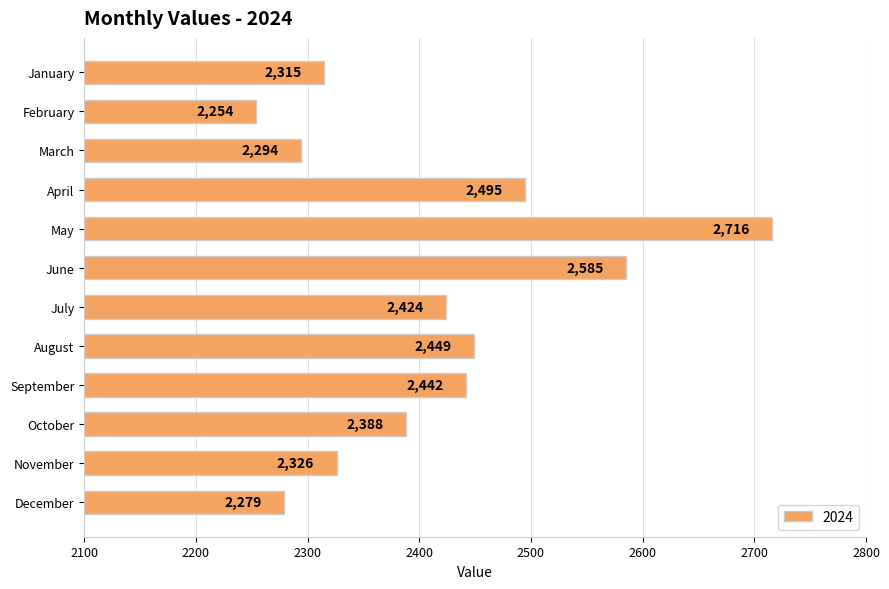

How many data points are less than 2424?

6